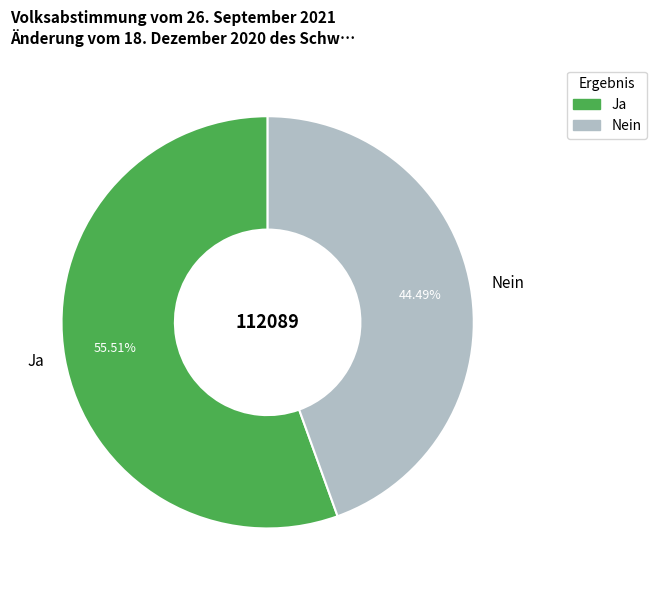

What is the total percentage of Nein and Ja?

100.0%